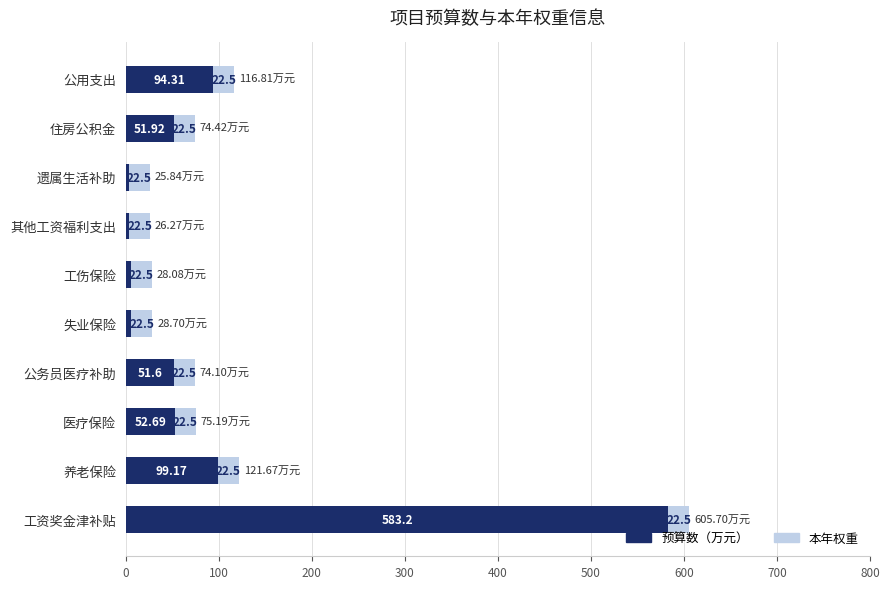

At which category is the sum across all series the highest?

工资奖金津补贴